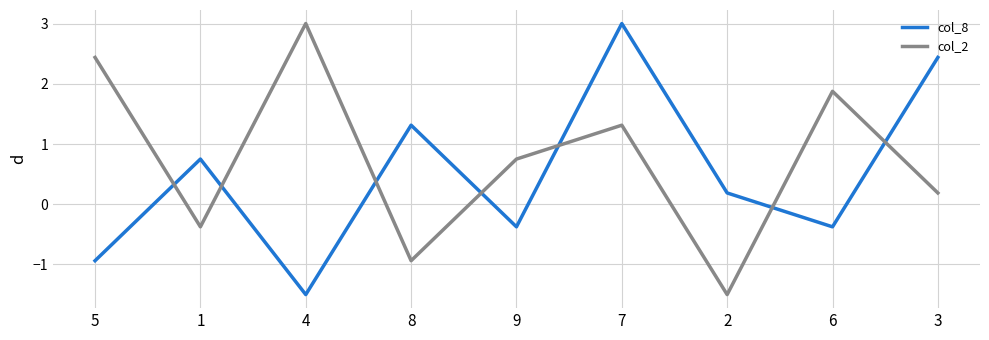

Rank the categories by col_2 value from lowest to highest.

2, 8, 1, 3, 9, 7, 6, 5, 4